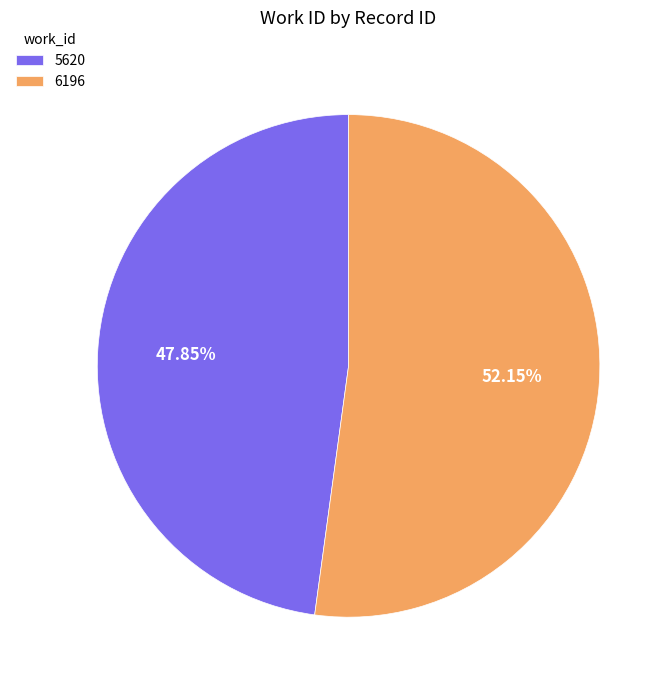

Is the sum of 6196 and 5620 greater than half?

Yes